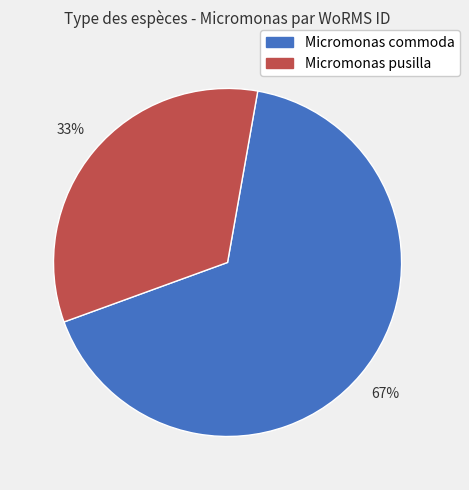

Does any single category account for the majority?

Yes